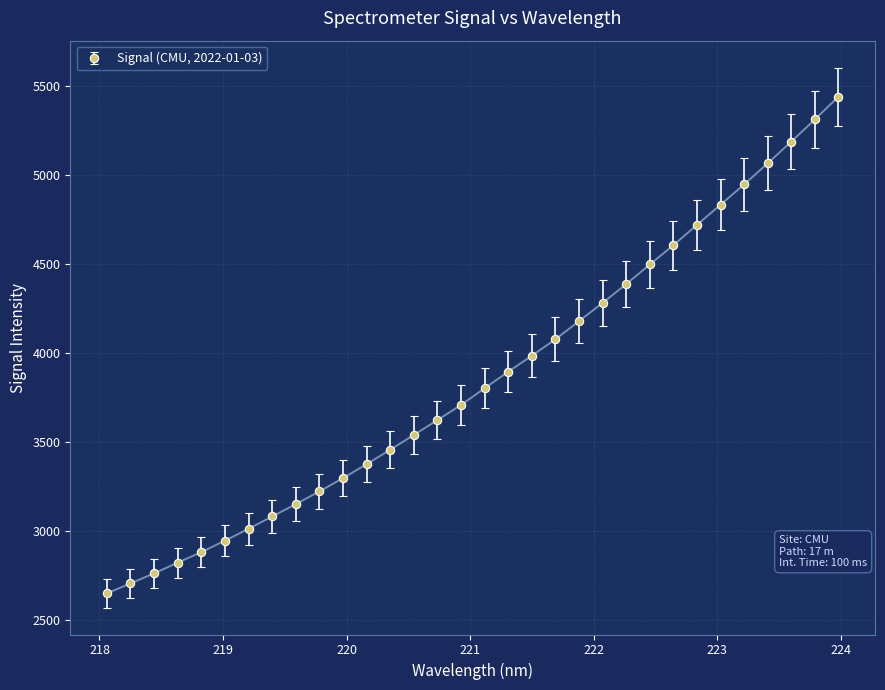

What is the value of the 23rd point from the left?

4387.6